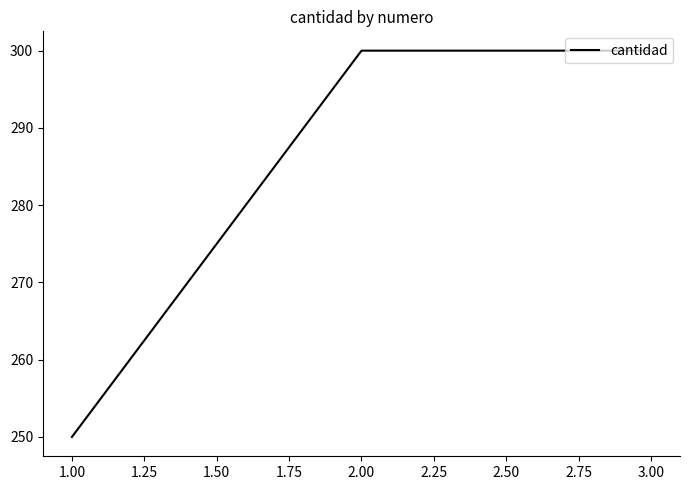

Approximately how many times larger is the value at 2.00 compared to 1.00?

1.2